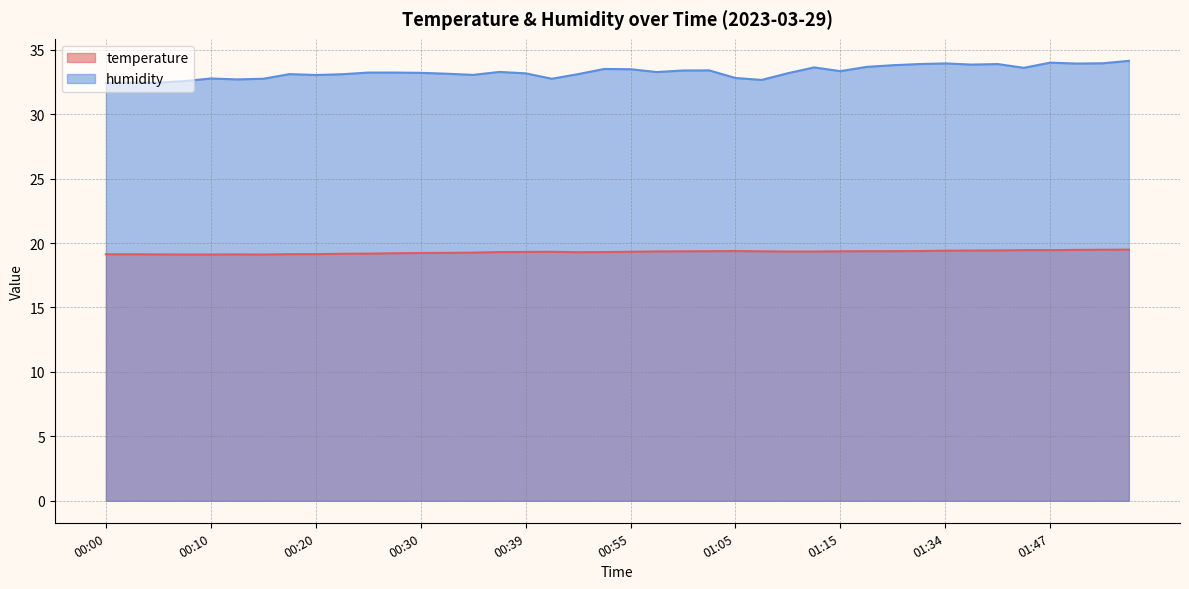

Is the value of humidity at 00:17 greater than the value of temperature at 00:08?

Yes